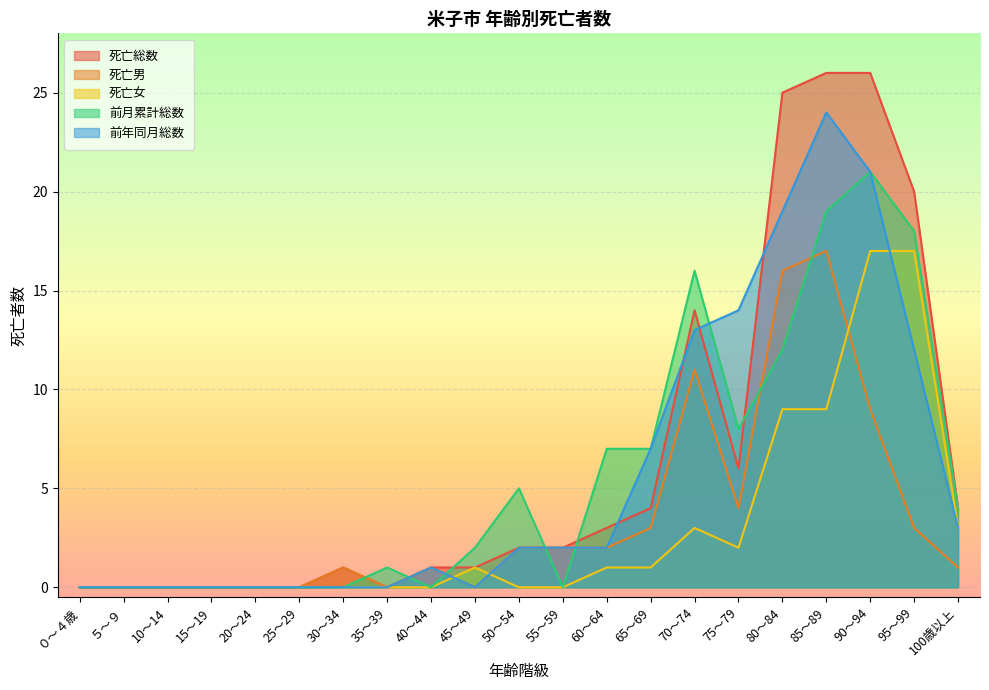

What position from the left is 55～59?

12